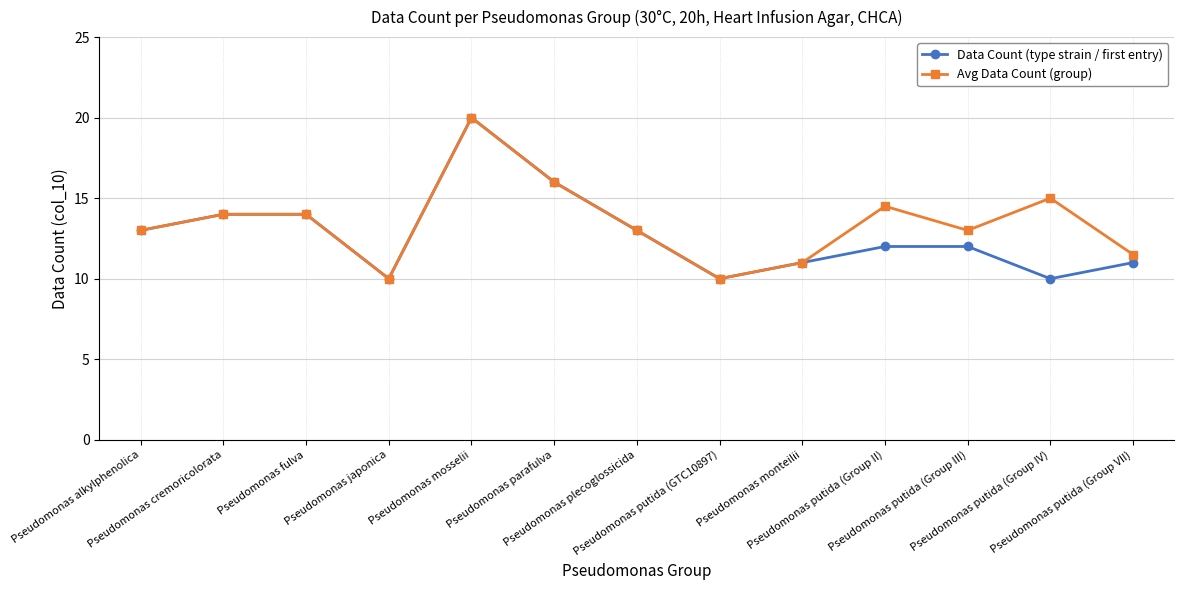

How many lines are shown in the chart?

2